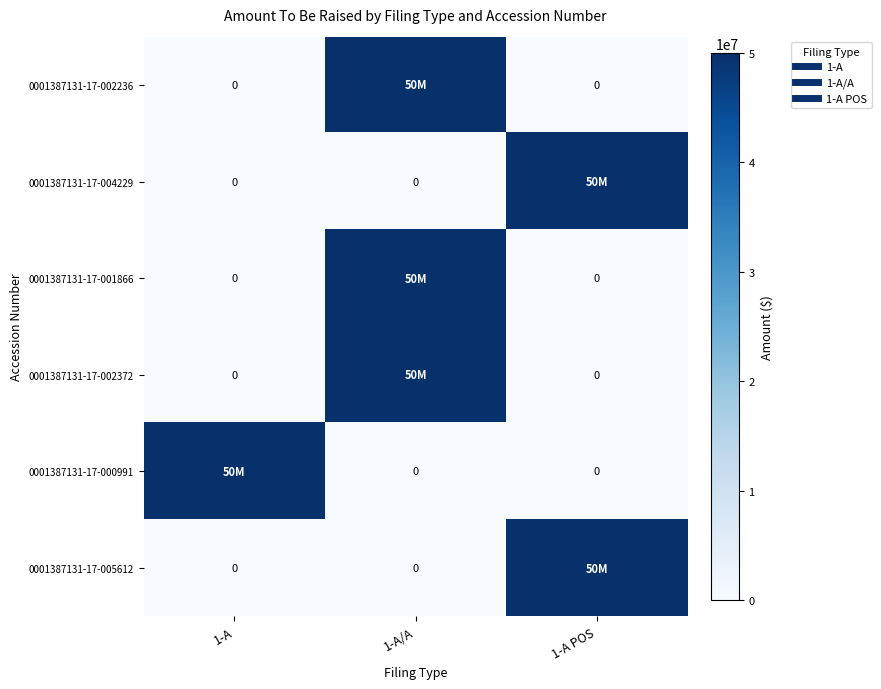

At which category does the chart reach its peak across all series?

1-A/A